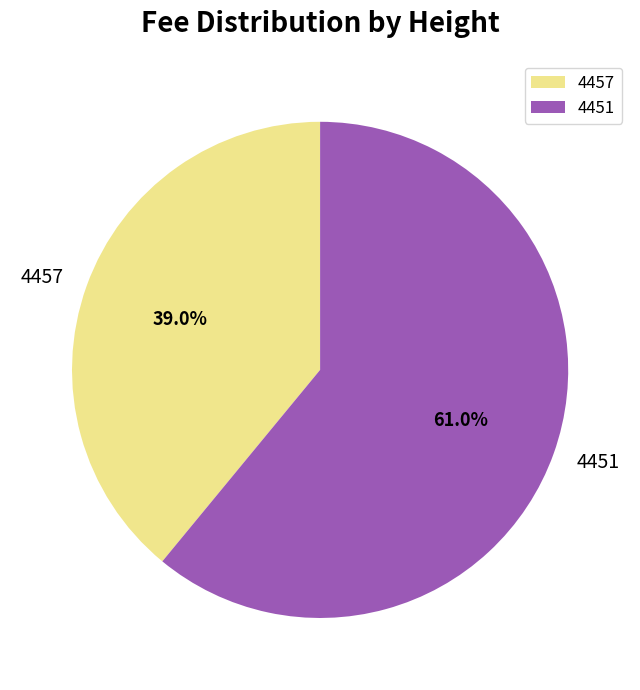

The 4451 slice represents 67% of the pie. True or false?

False